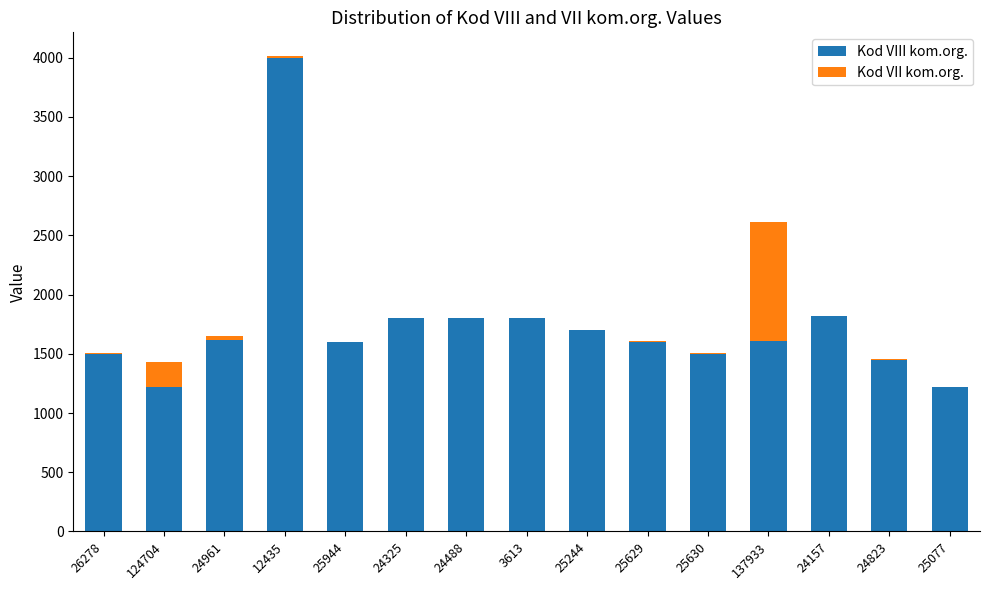

At which category is the sum across all series the highest?

12435